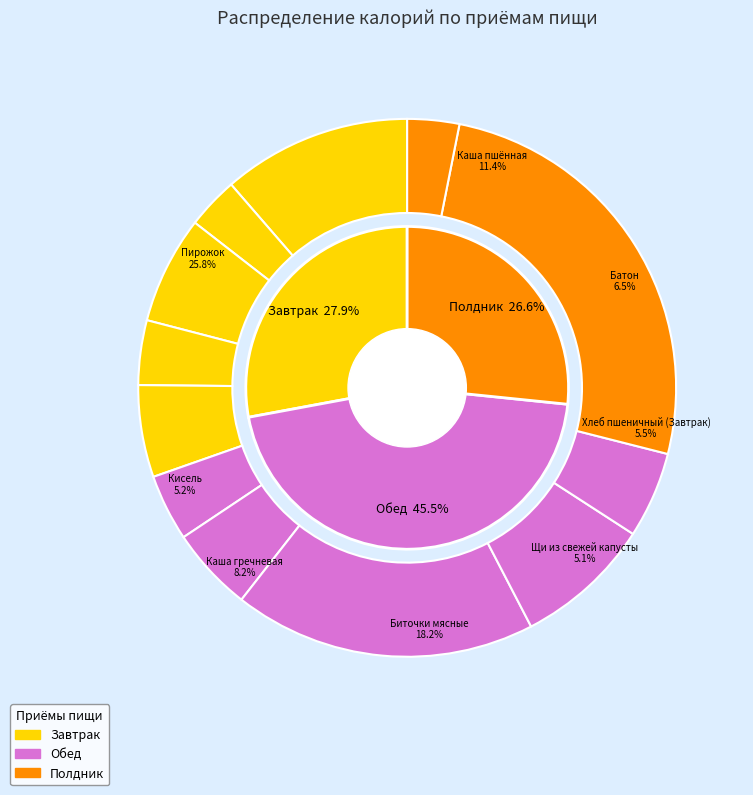

Which category has the smallest portion of the pie?

Чай с сахаром (Завтрак)